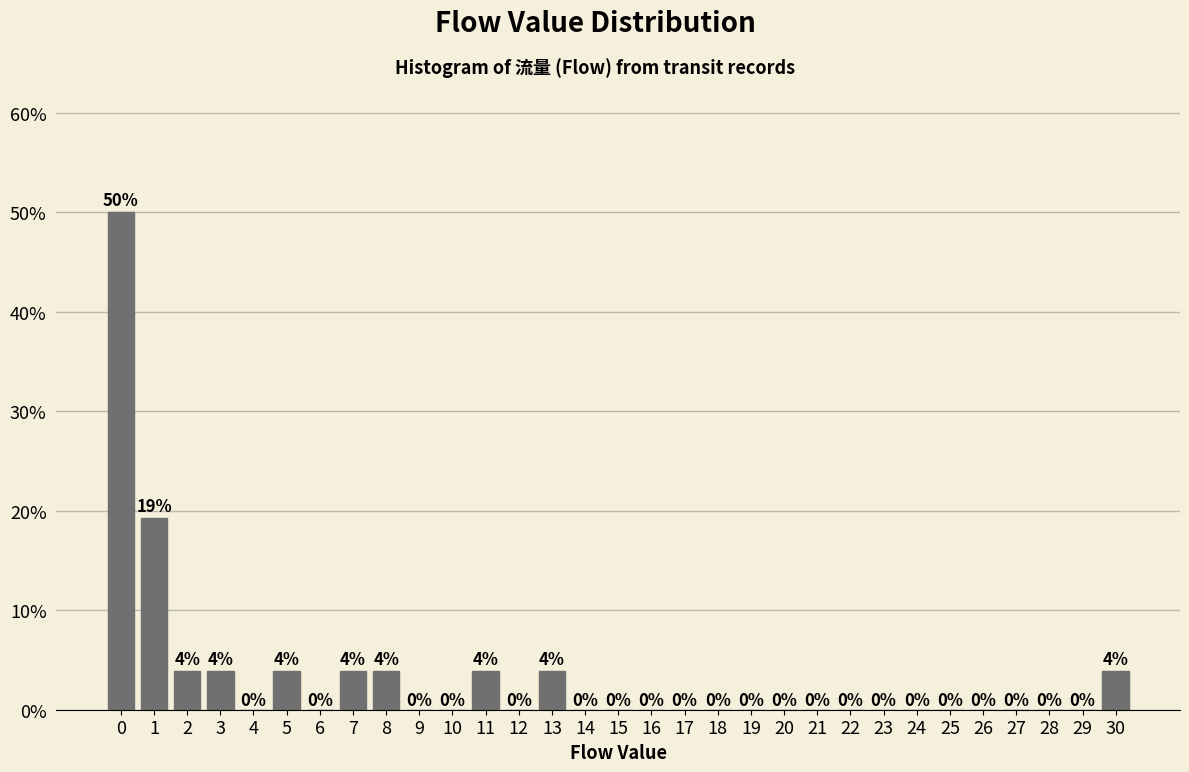

The value at 27 is 26.6. True or false?

False